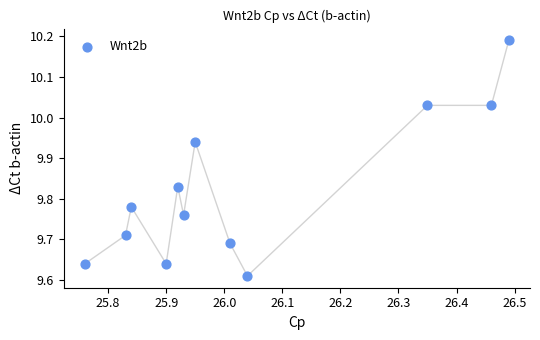

What is the average X value?

26.0